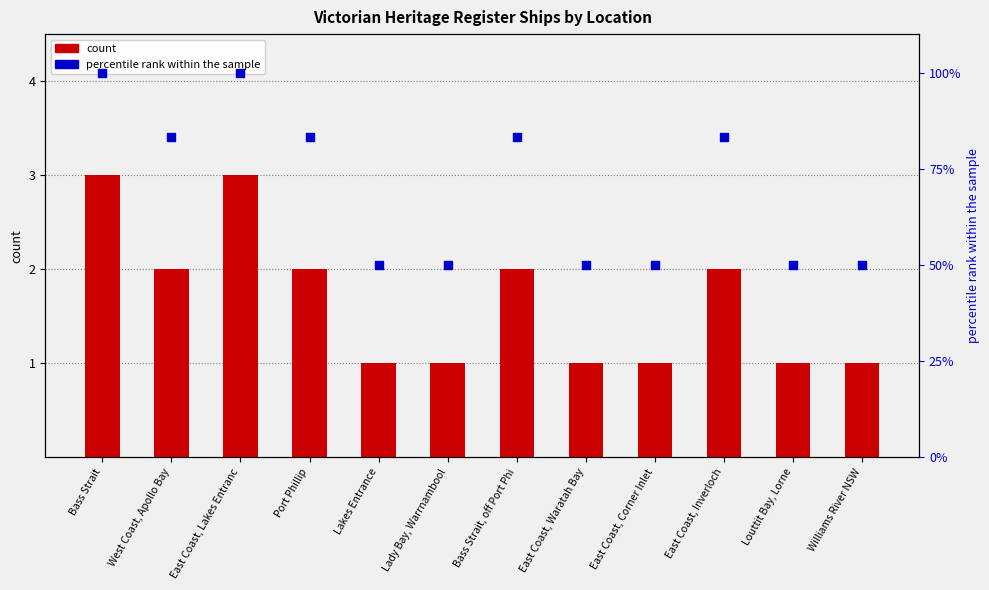

Which series contains the lowest Y value?

count